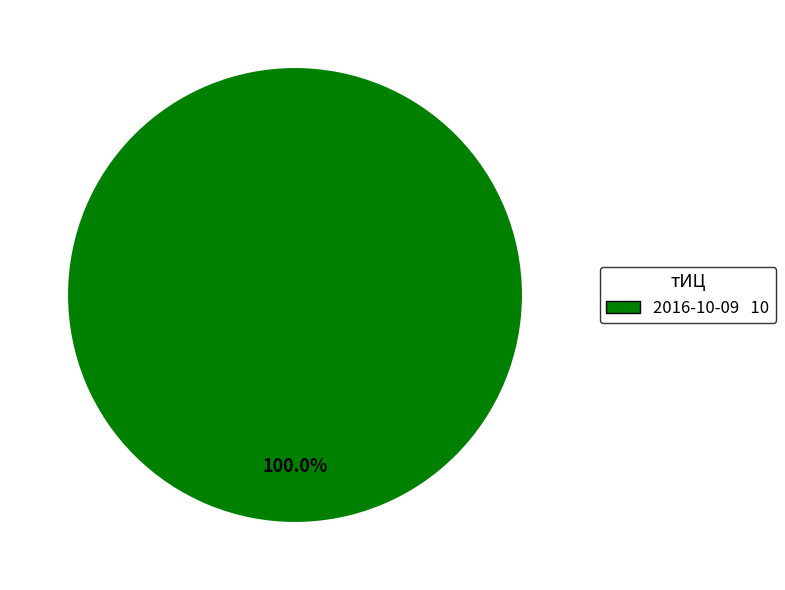

Does any single category account for the majority?

Yes